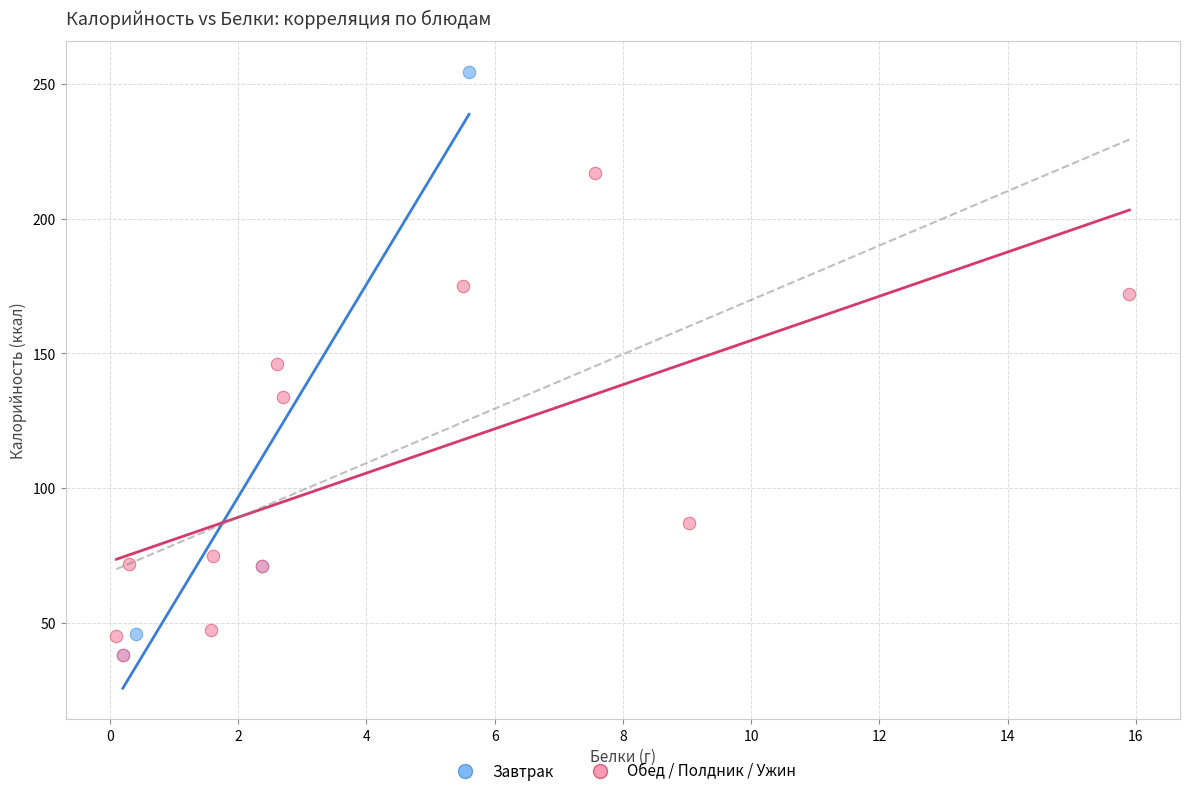

Which series has the widest spread of Y values?

Завтрак